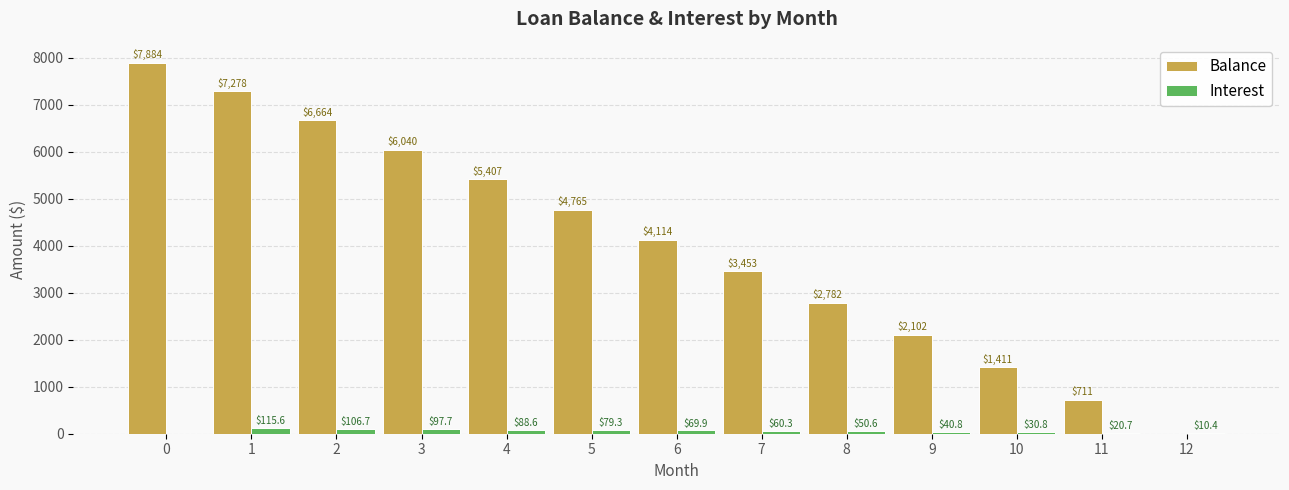

What is the average value of the Balance series?

4047.2